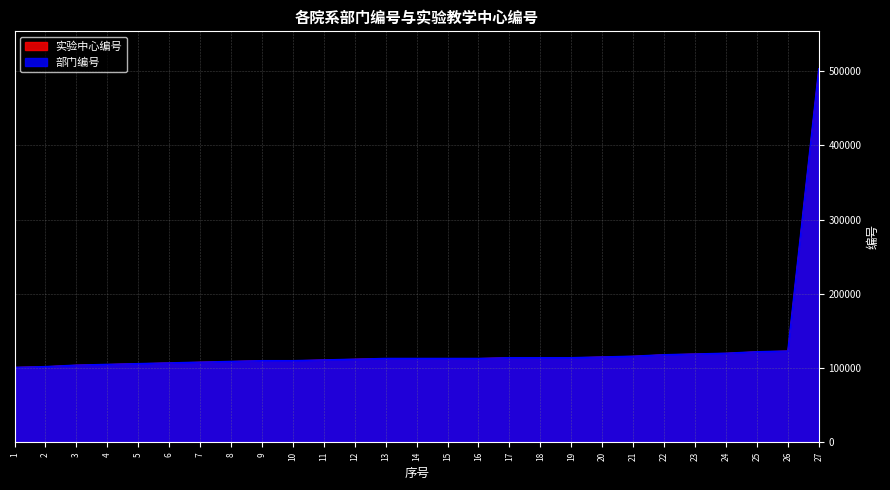

Where does the 部门编号 series first go above 113000?

17